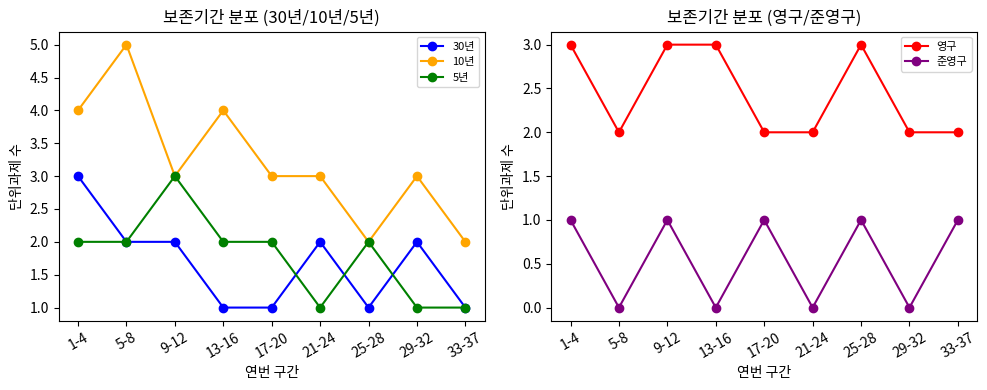

Which has a higher value, 1-4 or 9-12?

1-4